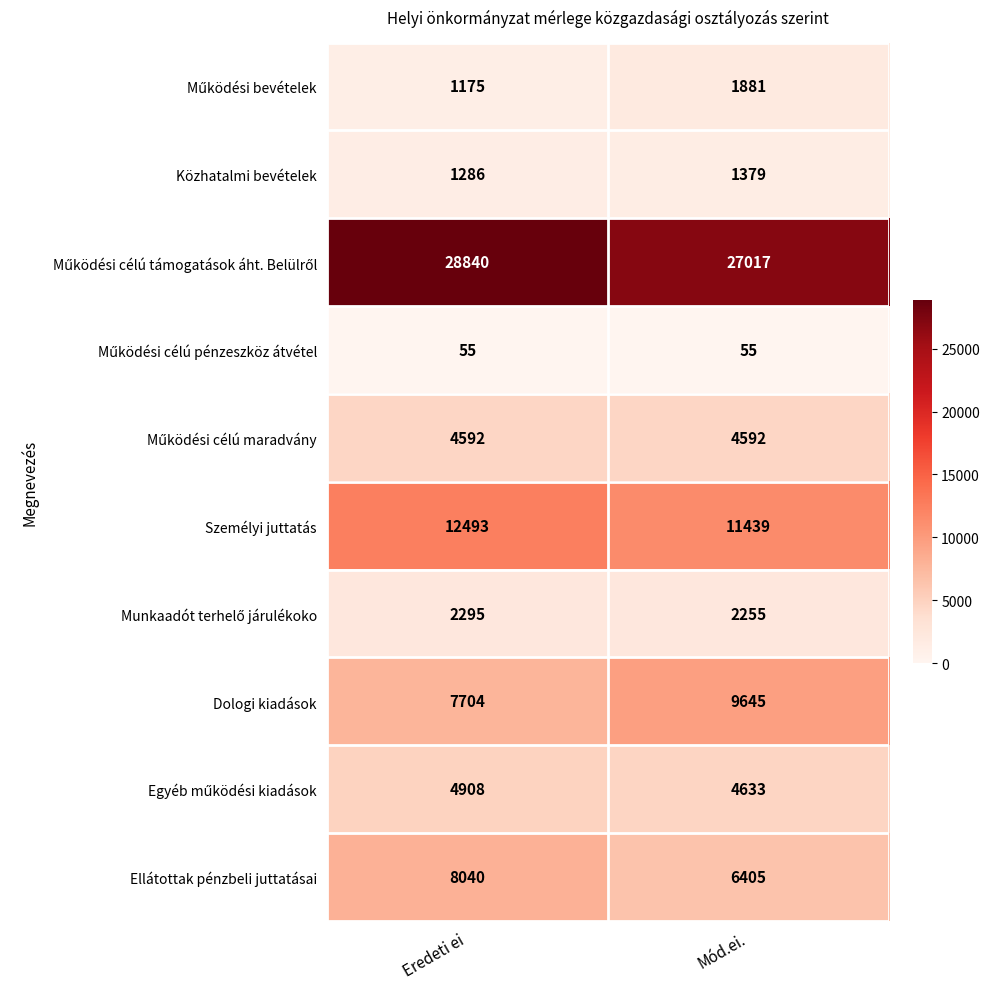

Where is Közhatalmi bevételek nearest to the value 1332?

Eredeti ei